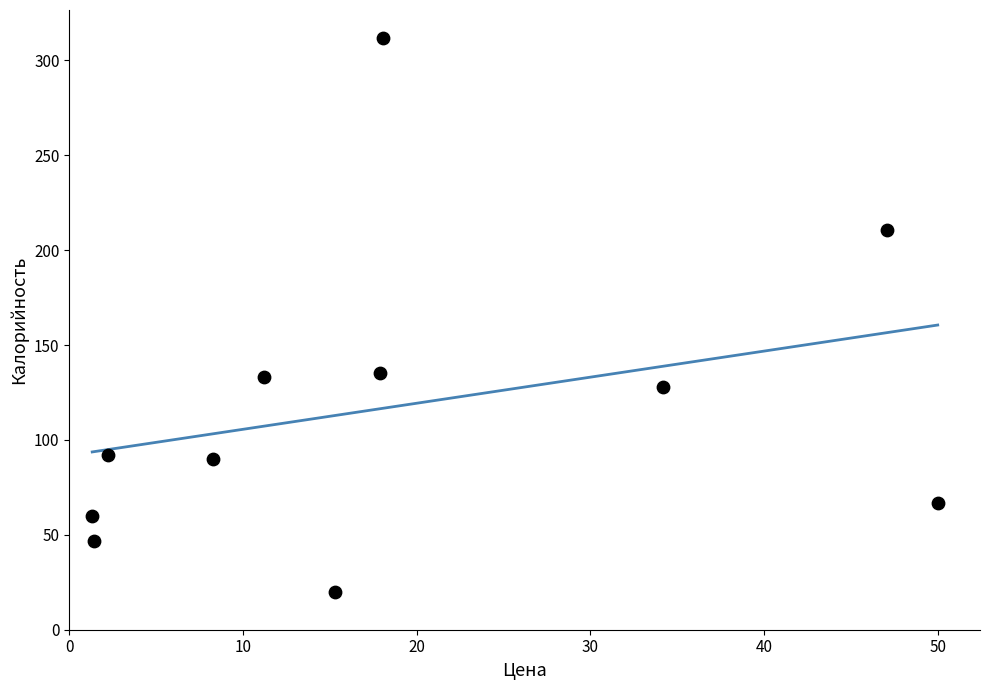

What is the average Y value?

117.7